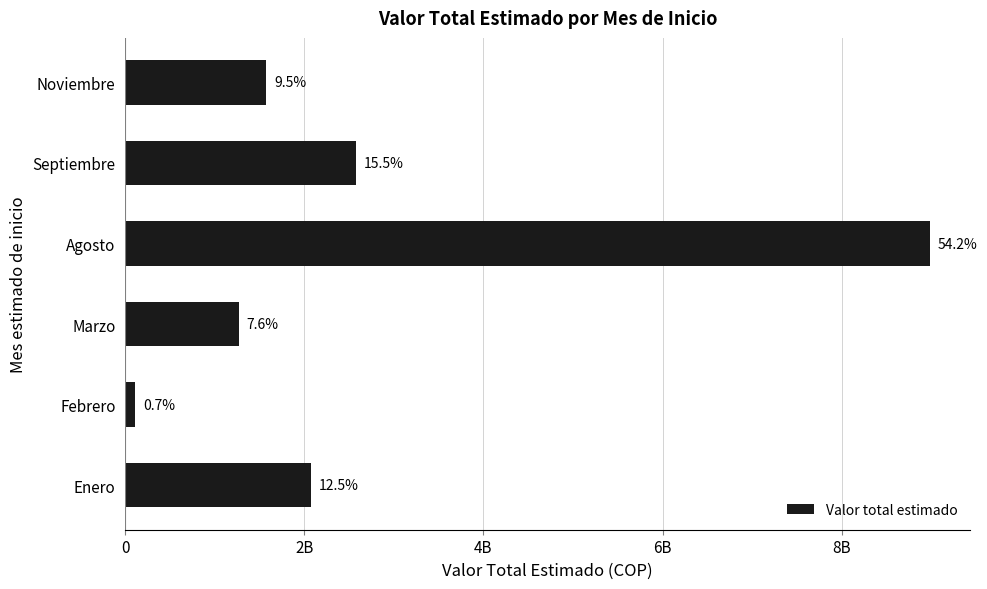

Does the chart contain any negative values?

No